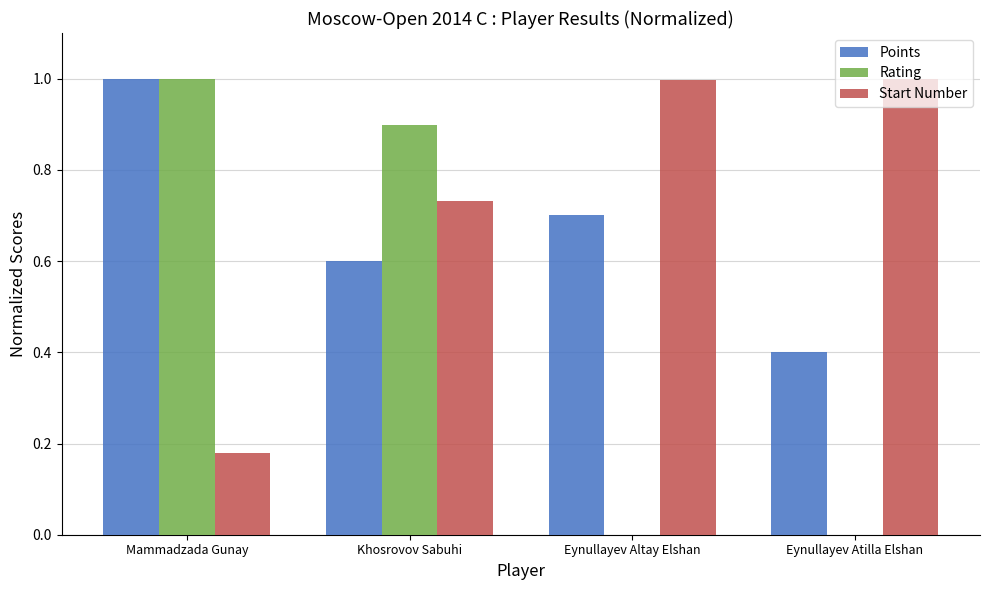

Is it true that Rating equals 1.0 at Mammadzada Gunay?

True